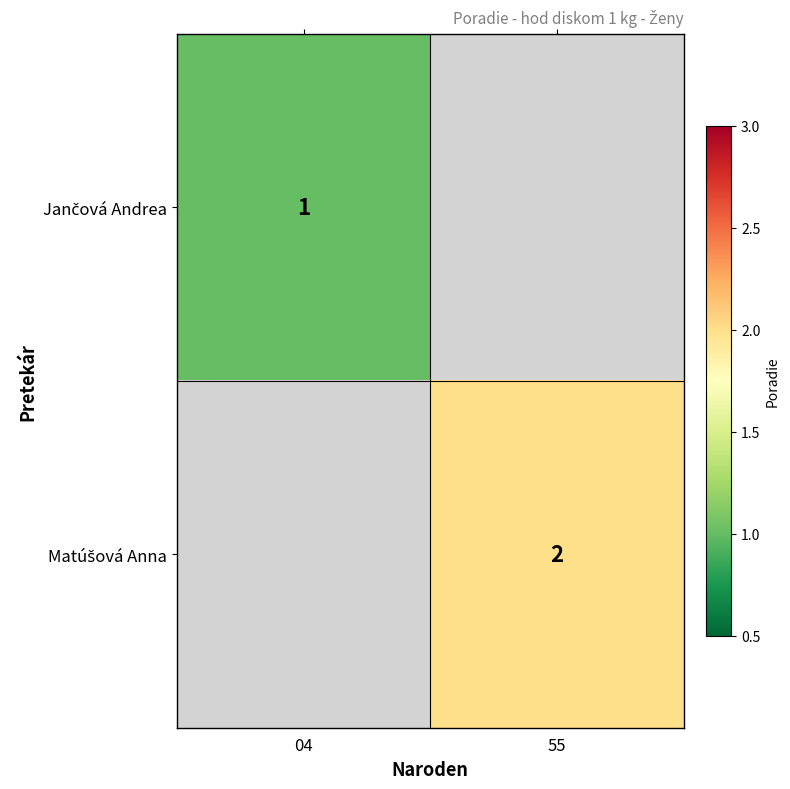

At which label is Jančová Andrea closest to 1?

04